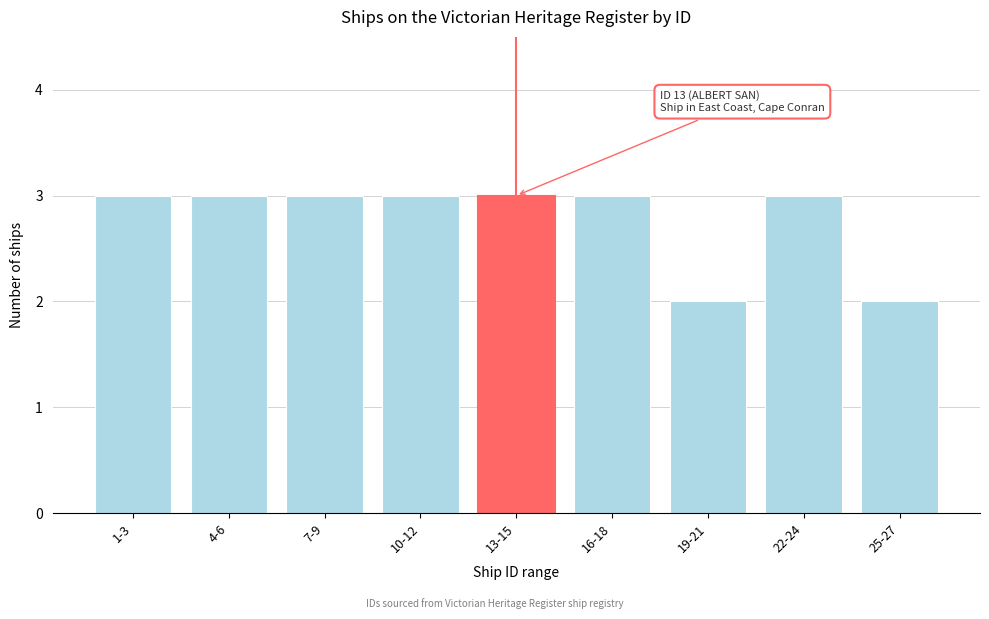

Reading right to left, extract all data points from this chart.

25-27=2	22-24=3	19-21=2	16-18=3	13-15=3	10-12=3	7-9=3	4-6=3	1-3=3